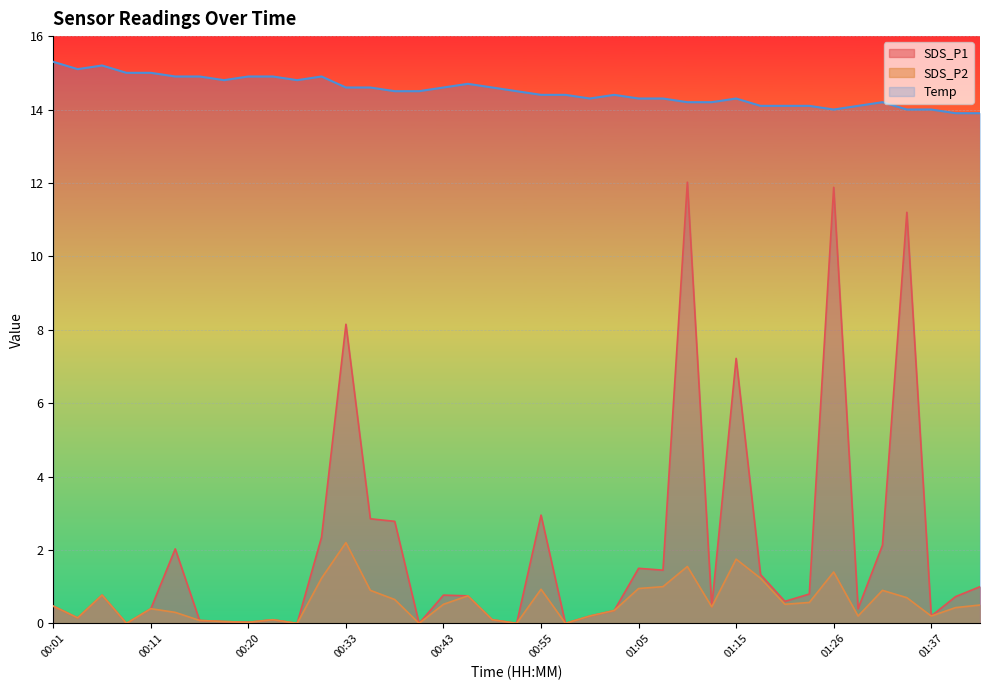

Which series has the largest total across all categories?

Temp